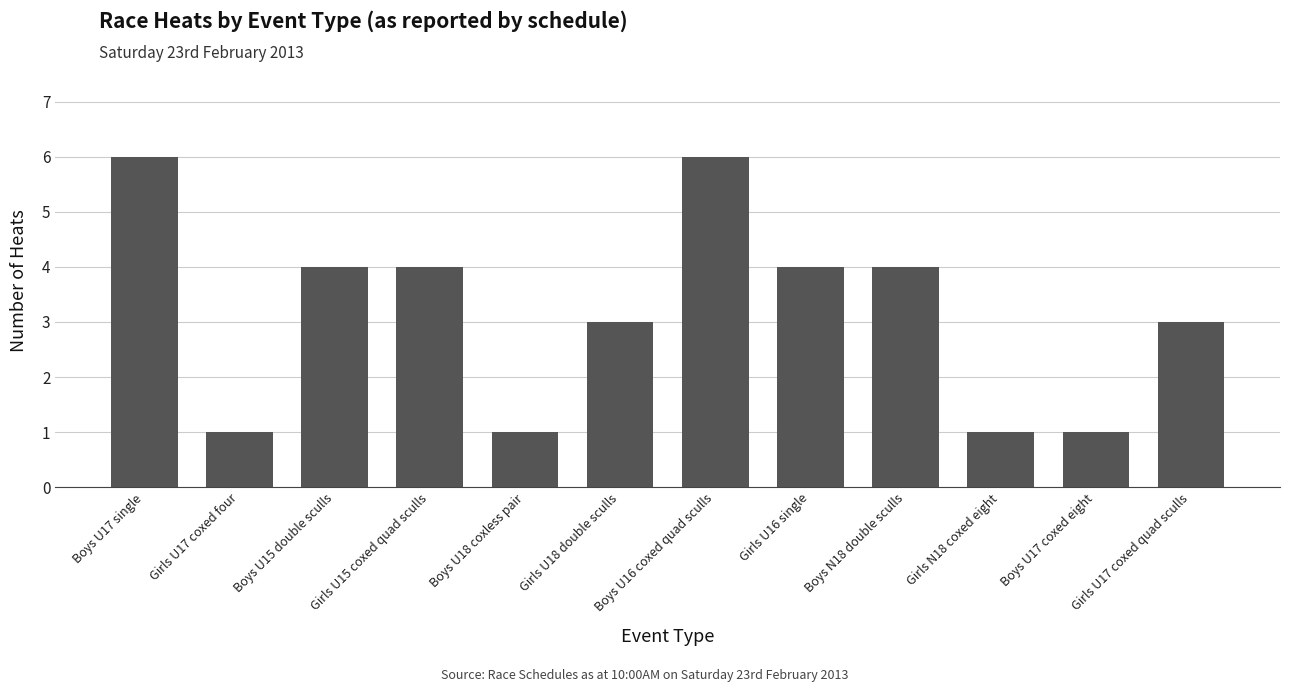

What is the value of the 7th bar from the left?

6